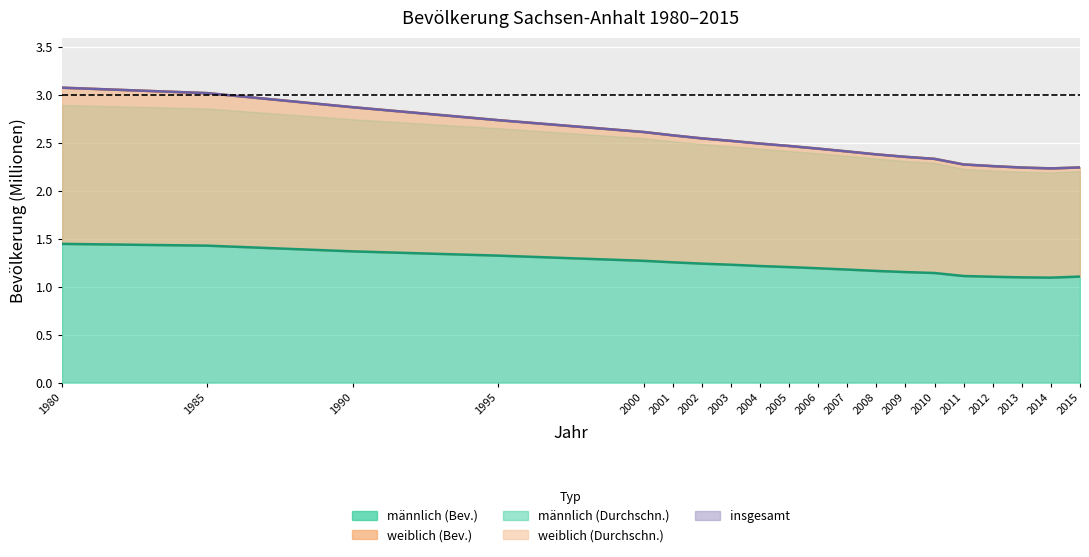

What is the lowest value of the männlich (Bev.) series?

1.1